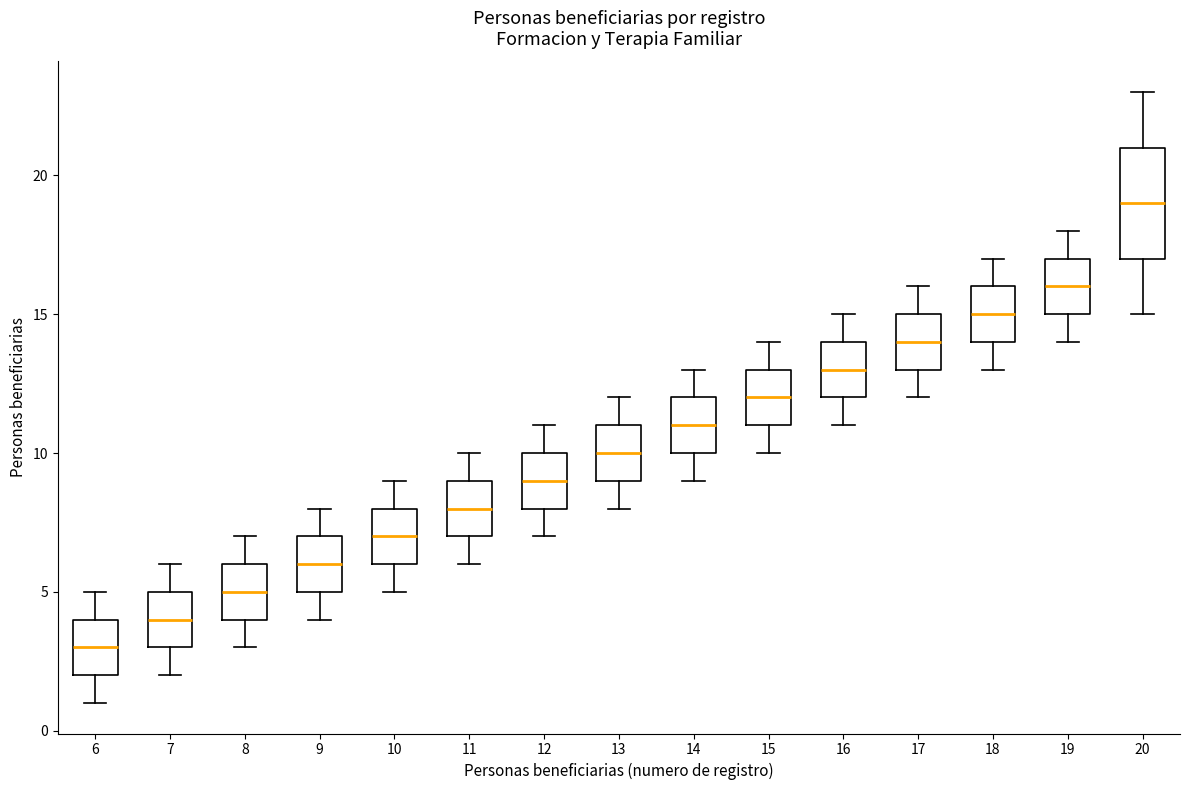

Which box has the highest median line?

20